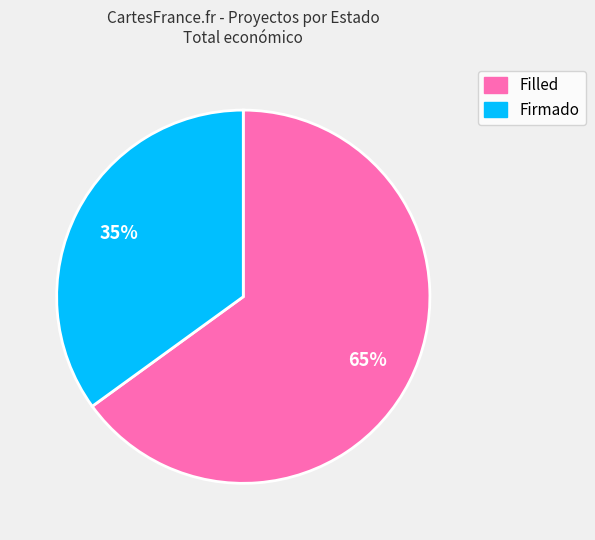

To the nearest percent, what is the difference between the largest and smallest slice percentages?

30%